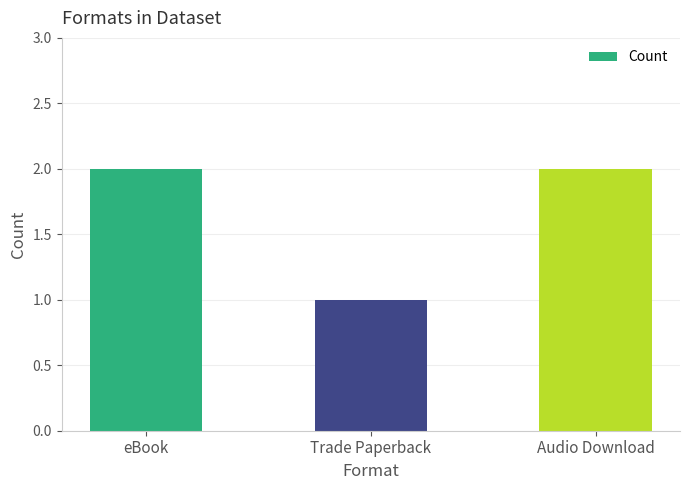

Reading left to right, list all the values displayed in this chart.

eBook=2	Trade Paperback=1	Audio Download=2